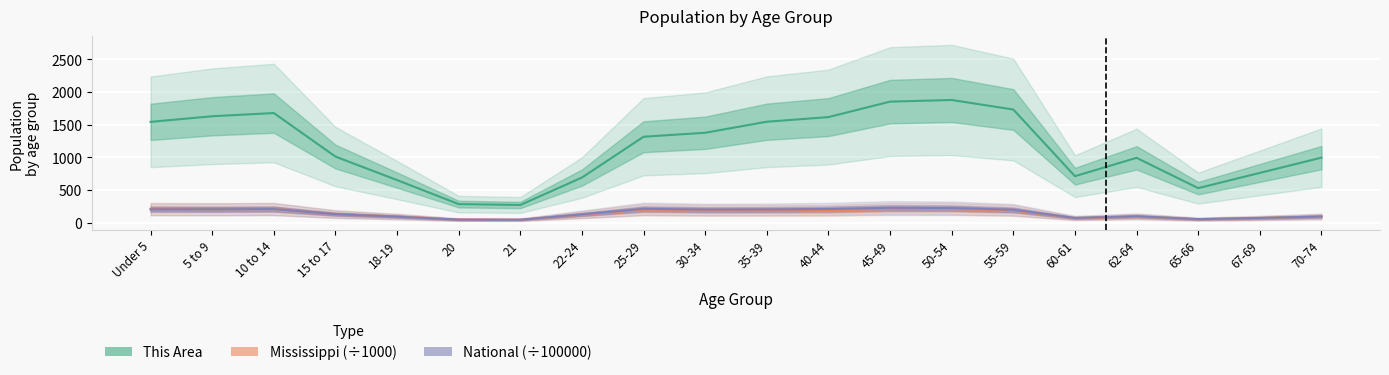

Reading right to left, list all the values displayed in this chart.

This Area: 995.0	761.0	528.0	992.0	711.0	1732.0	1878.0	1853.0	1616.0	1545.0	1376.0	1315.0	690.0	270.0	283.0	651.0	1011.0	1678.0	1629.0	1543.0
Mississippi (÷1000): 93.9	69.2	51.3	92.9	67.9	186.6	208.6	208.4	187.6	187.4	188.2	199.1	121.6	43.5	45.8	93.9	130.7	208.2	205.7	211.0
National (÷100000): 92.8	71.2	53.2	97.0	71.1	196.6	223.0	227.1	208.9	201.8	199.6	211.0	127.1	43.5	45.2	90.9	129.5	206.8	203.5	202.0